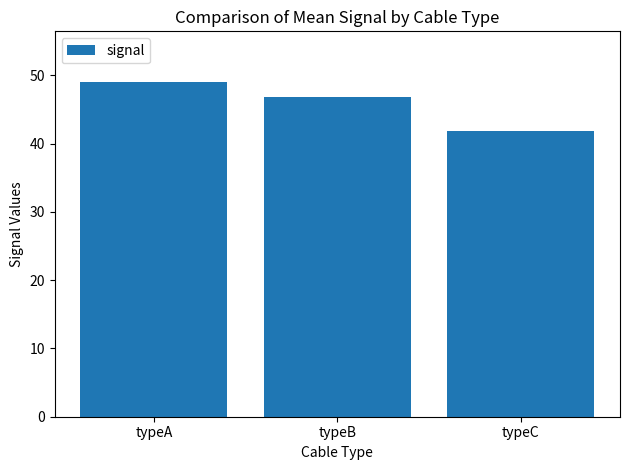

Rank the categories by value from lowest to highest.

typeC, typeB, typeA